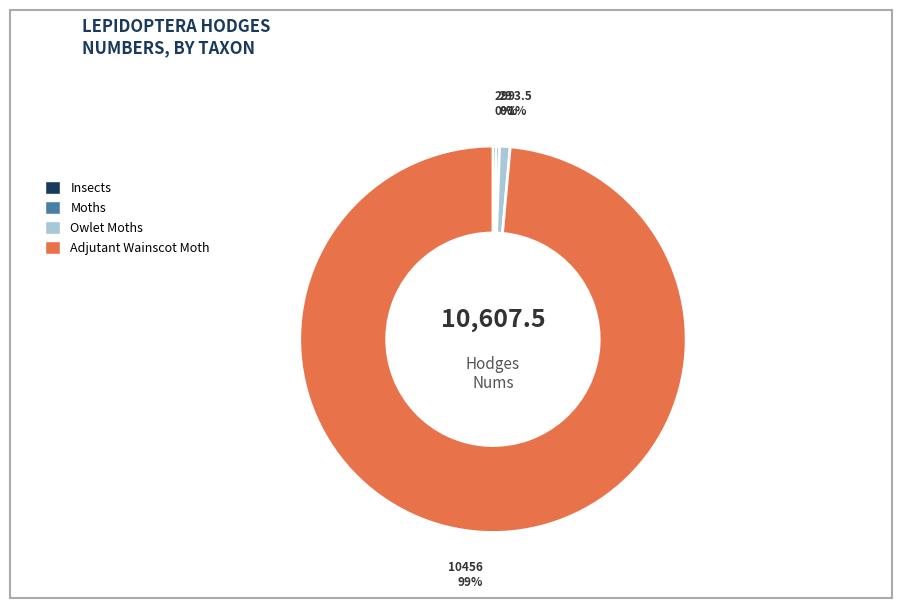

Which slice is the largest?

Adjutant Wainscot Moth